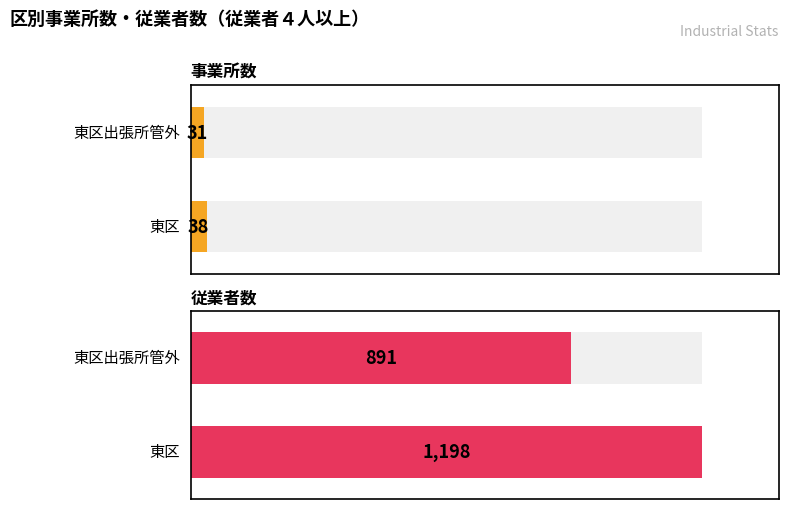

What value does the 事業所数 series have at 東区?

38